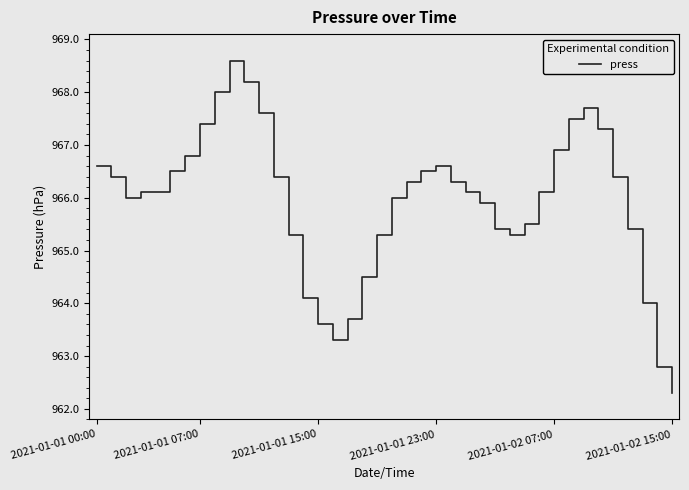

What is the smallest value displayed?

962.3